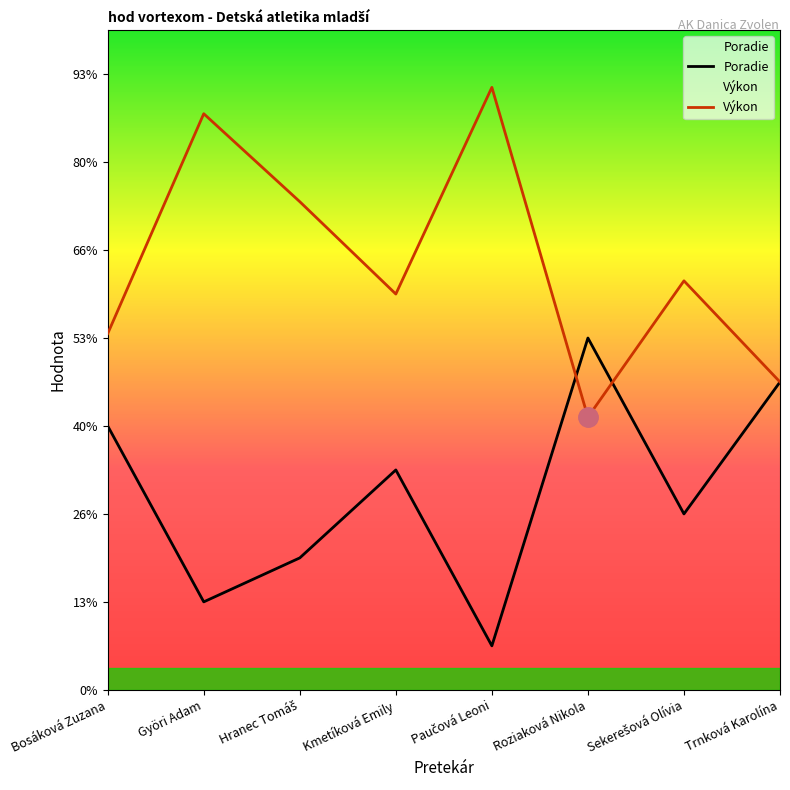

Rank the categories by Výkon value from lowest to highest.

Roziaková Nikola, Trnková Karolína, Bosáková Zuzana, Kmetíková Emily, Sekerešová Olívia, Hranec Tomáš, Györi Adam, Paučová Leoni